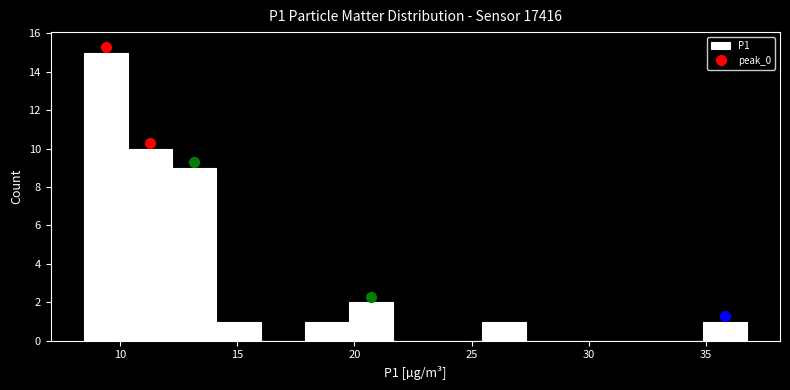

Read against the x-axis, roughly where is the centre of the tallest bar?

9.5